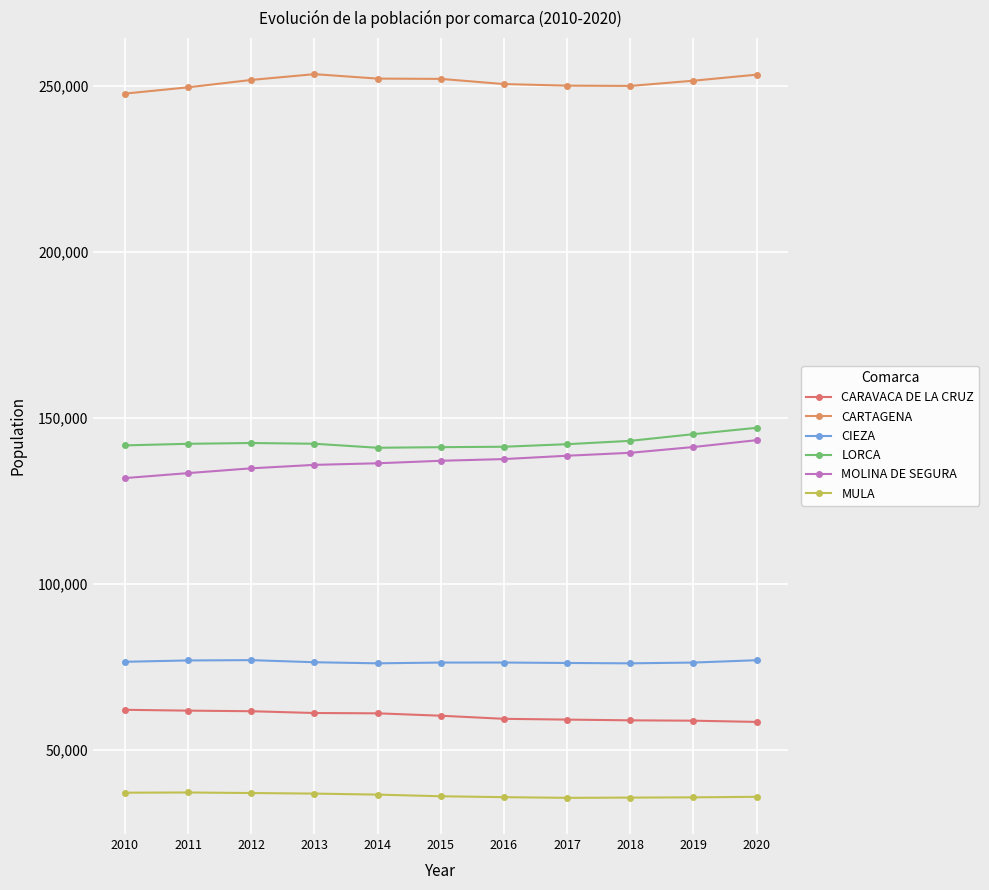

Rank the series at 2016 from lowest to highest value.

MULA, CARAVACA DE LA CRUZ, CIEZA, MOLINA DE SEGURA, LORCA, CARTAGENA